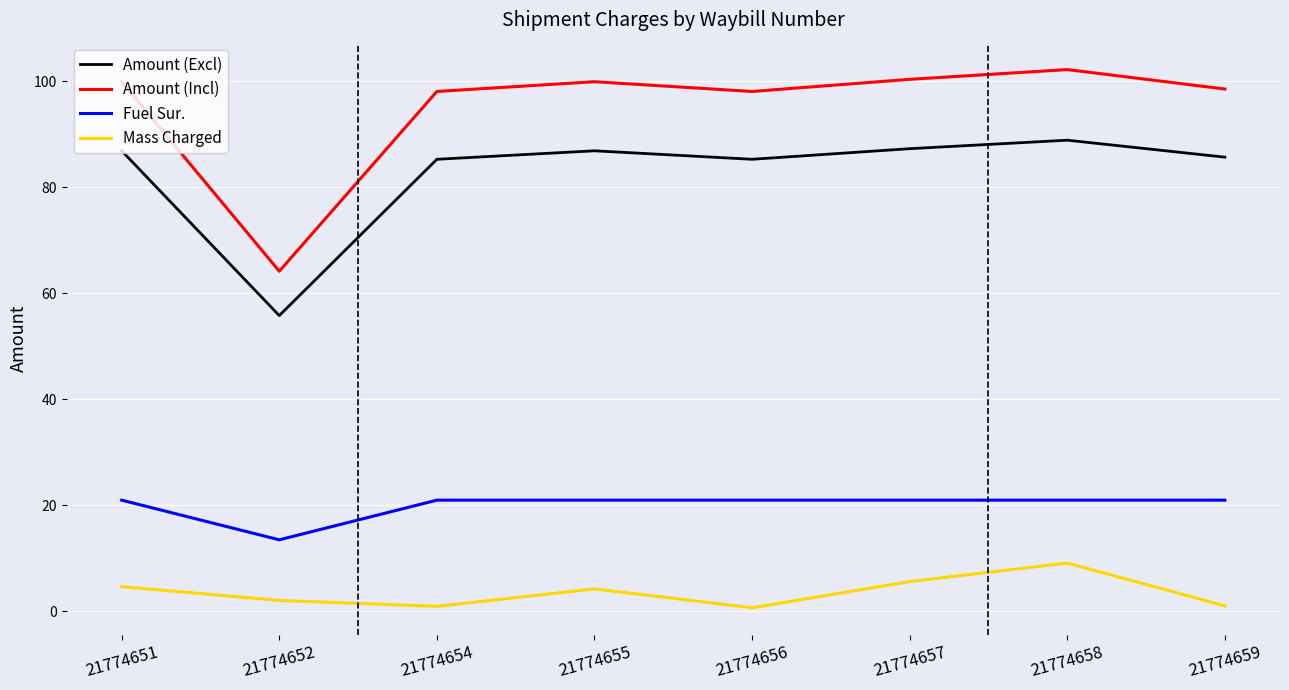

Where does the Amount (Excl) series first go above 86?

21774651